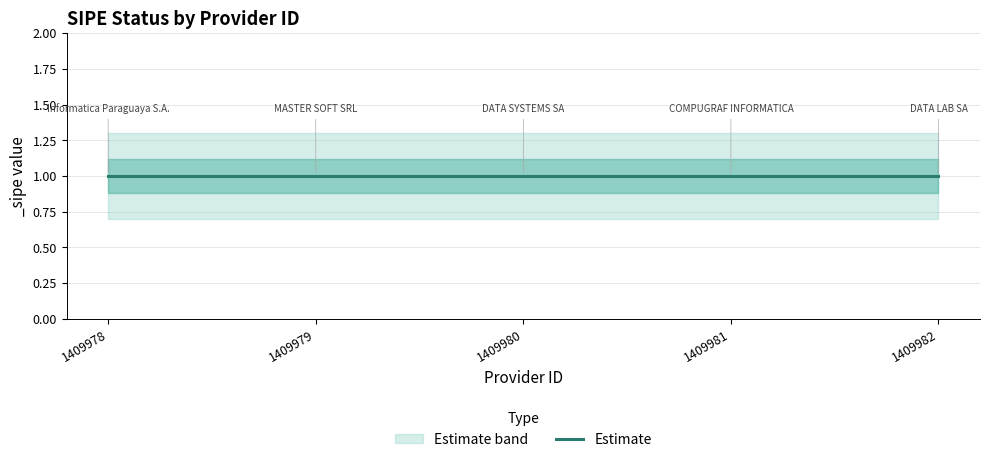

Reading right to left, extract all data points from this chart.

_sipe: 1.0	1.0	1.0	1.0	1.0
_sipe_upper: 1.3	1.3	1.3	1.3	1.3
_sipe_lower: 0.7	0.7	0.7	0.7	0.7